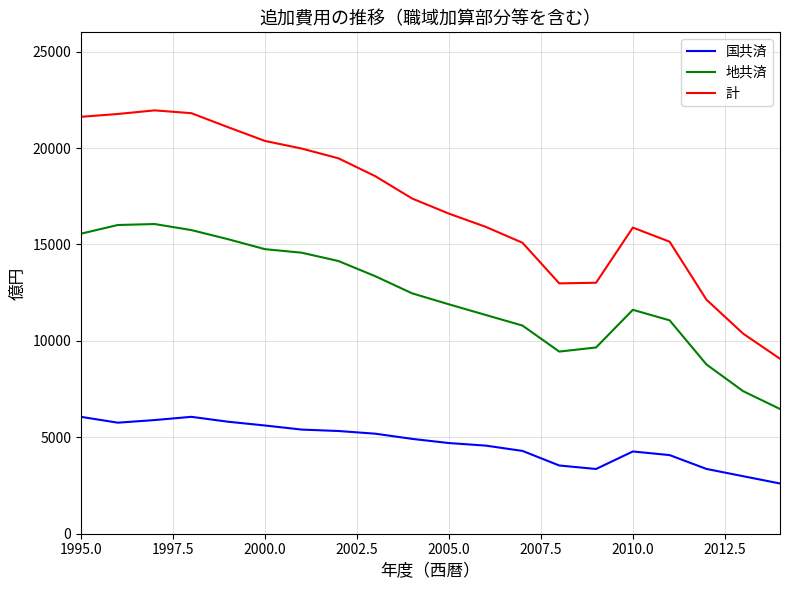

True or false: 地共済 and 計 intersect in this chart.

False